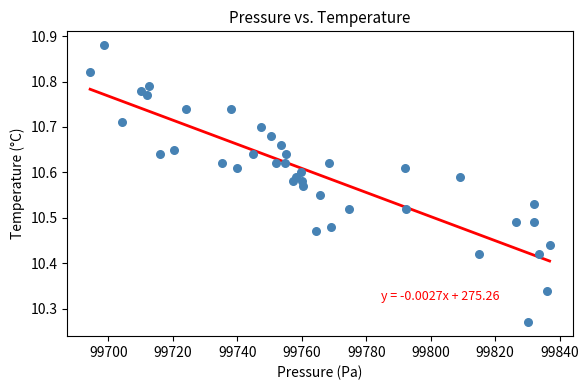

What is the range of Y values (max minus min)?

0.6